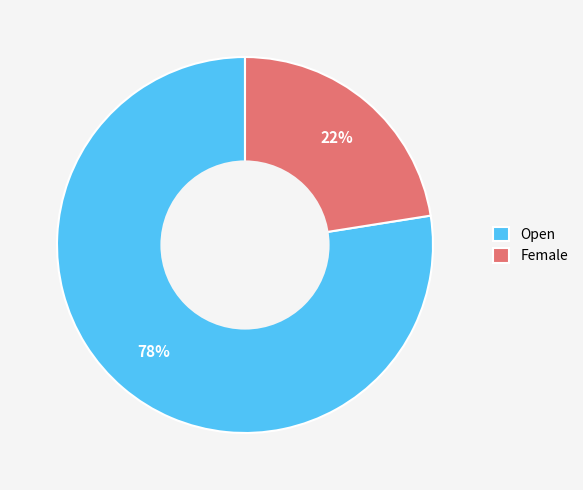

How many slices are in this pie chart?

2